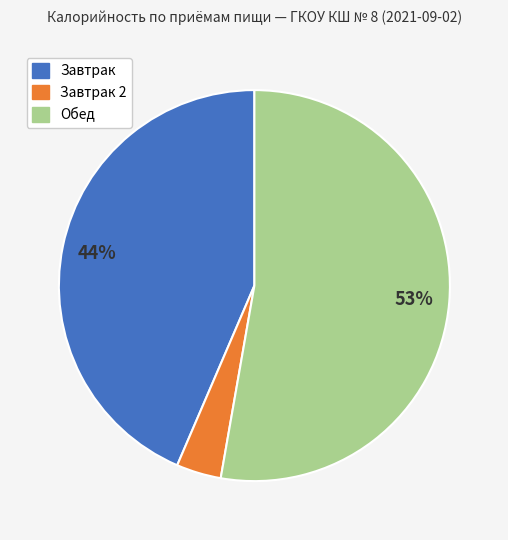

Does Завтрак 2 represent more than half of the total?

No